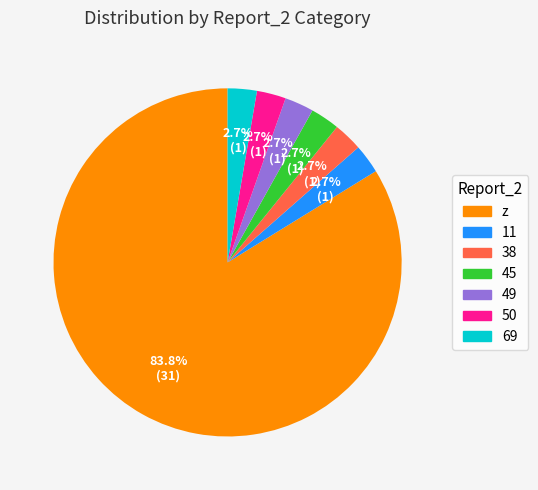

How many slices are in this pie chart?

7